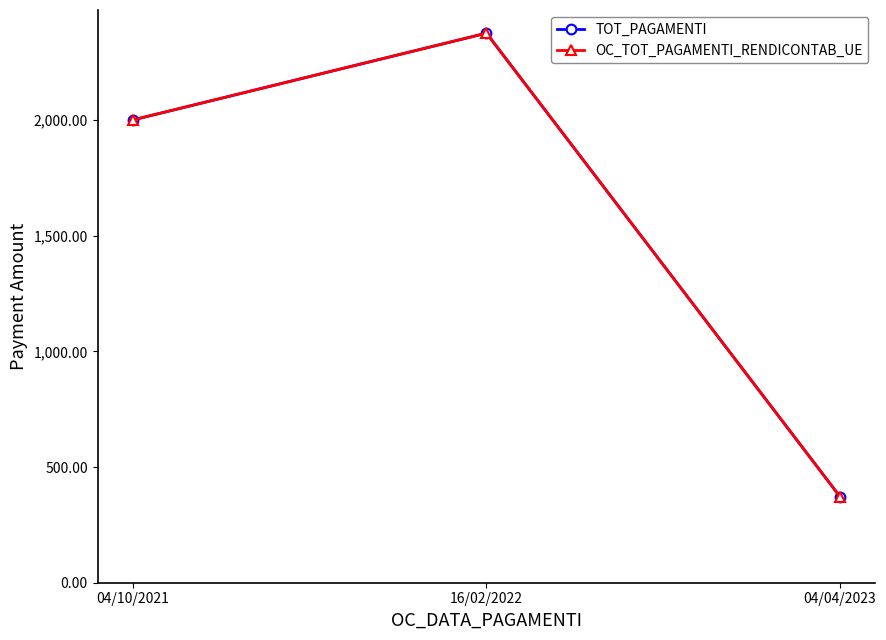

At which category is the sum across all series the highest?

16/02/2022